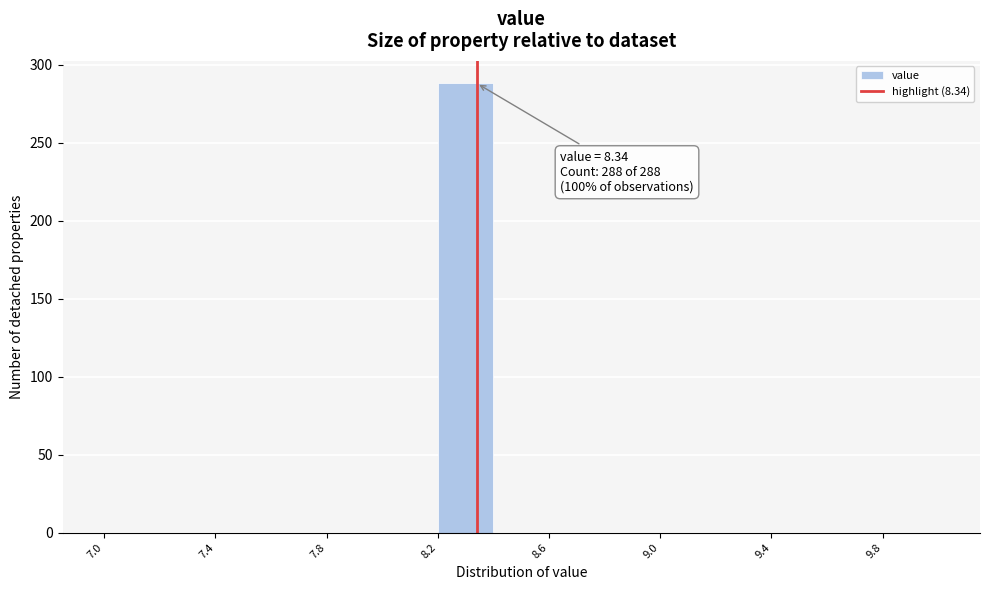

Which range on the x-axis has the tallest bar?

8.2 to 8.4